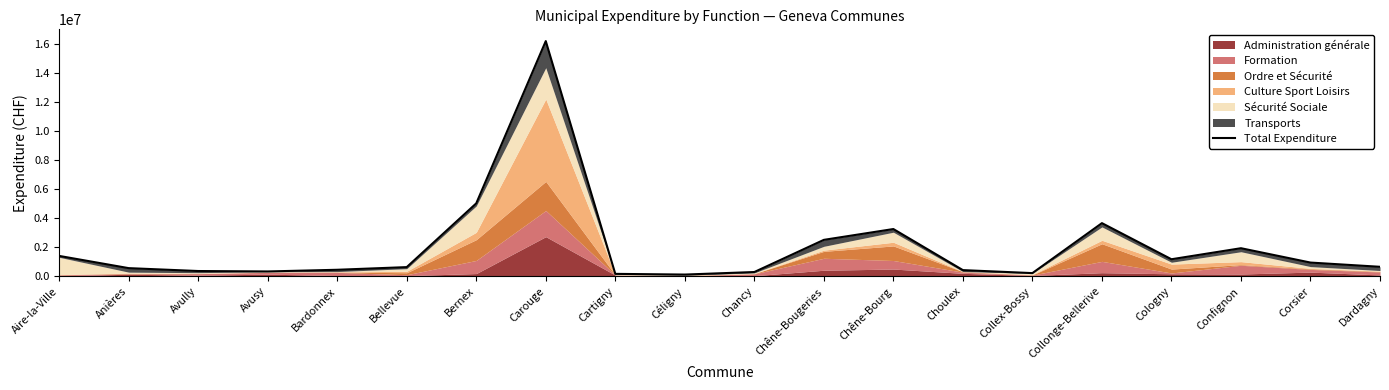

Read the value at Cartigny.

161157.6